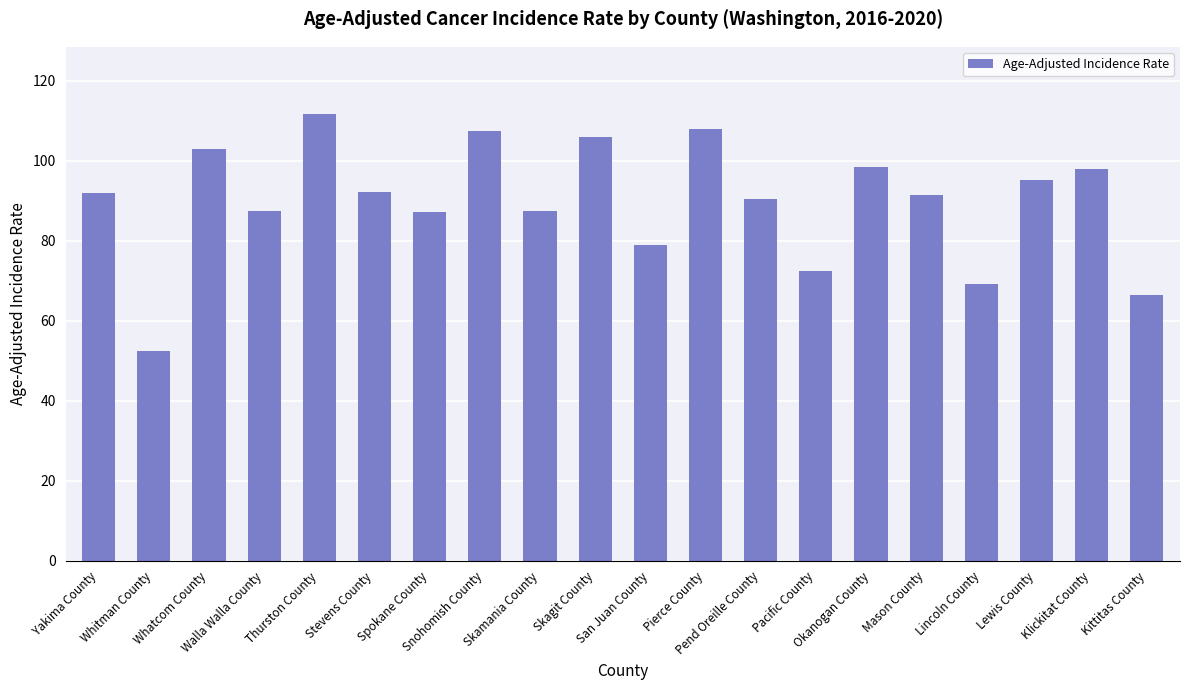

Are the bars grouped side by side (vs. stacked)?

No